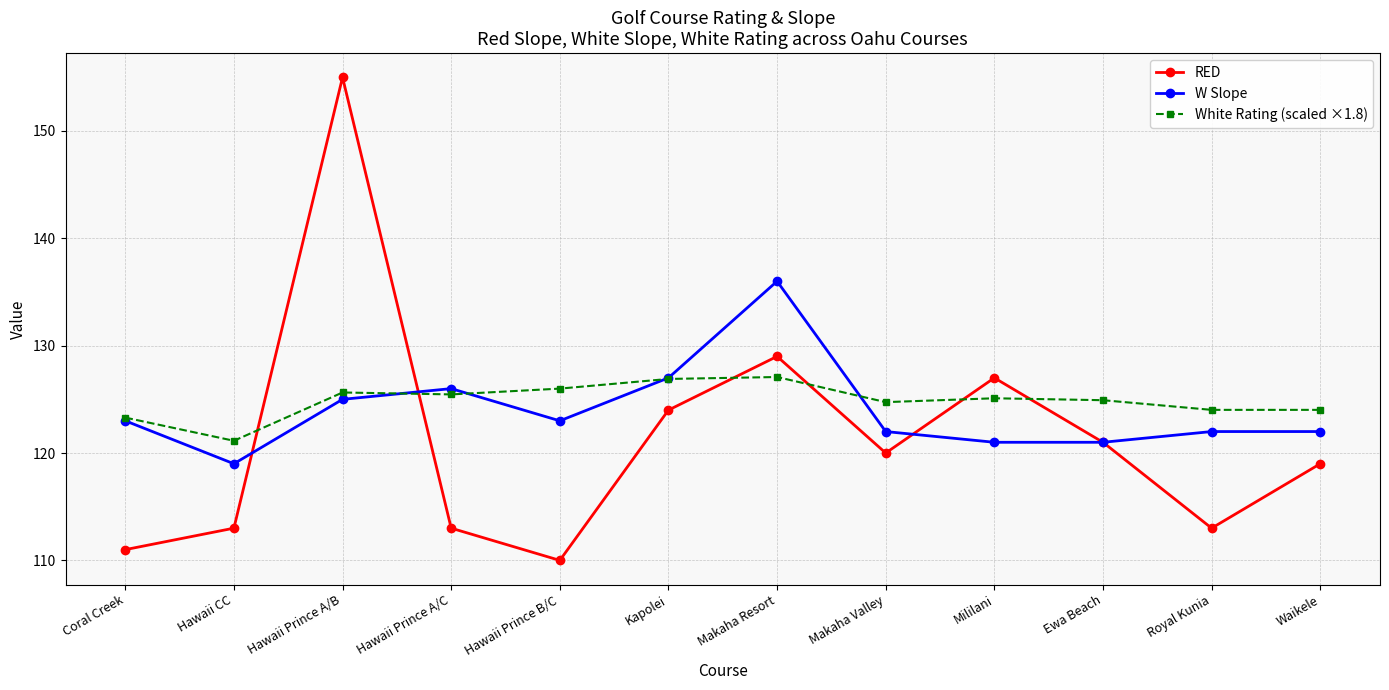

What is the label of the 10th point from the left?

Ewa Beach